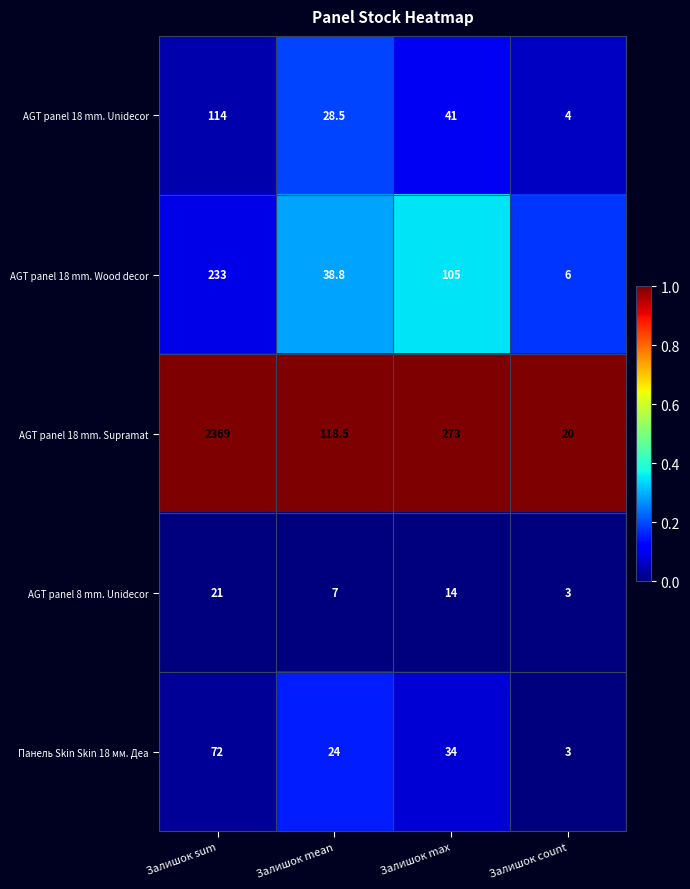

Count the number of data series in this chart.

5